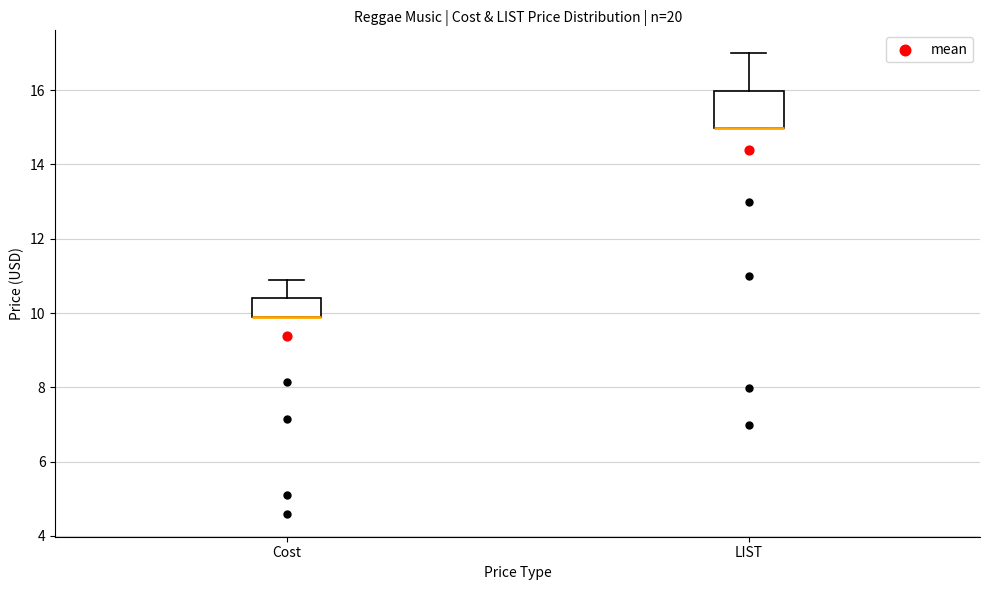

Where is the lower edge of the box for Cost on the y-axis? The values are not printed on the chart, so give them approximately, as read against the axis.

10.0